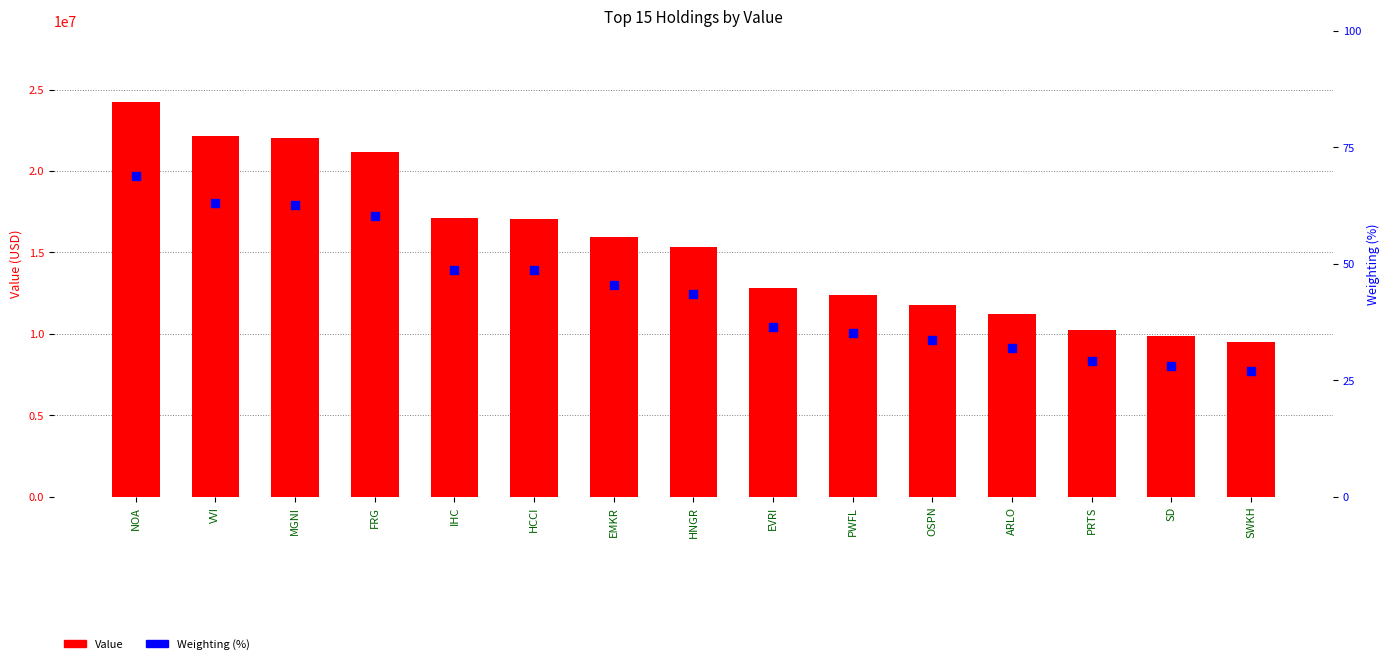

What are all the series names shown in the legend?

Value, Weighting